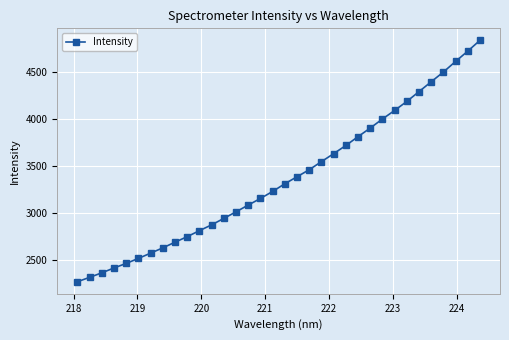

Does the chart have visible grid lines?

Yes